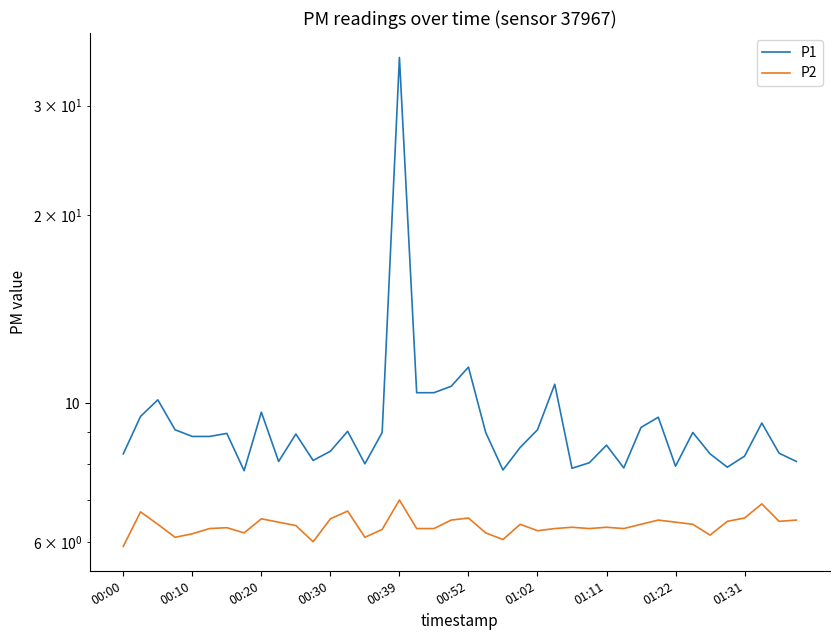

The value of P1 at 35 is 7.9. True or false?

True